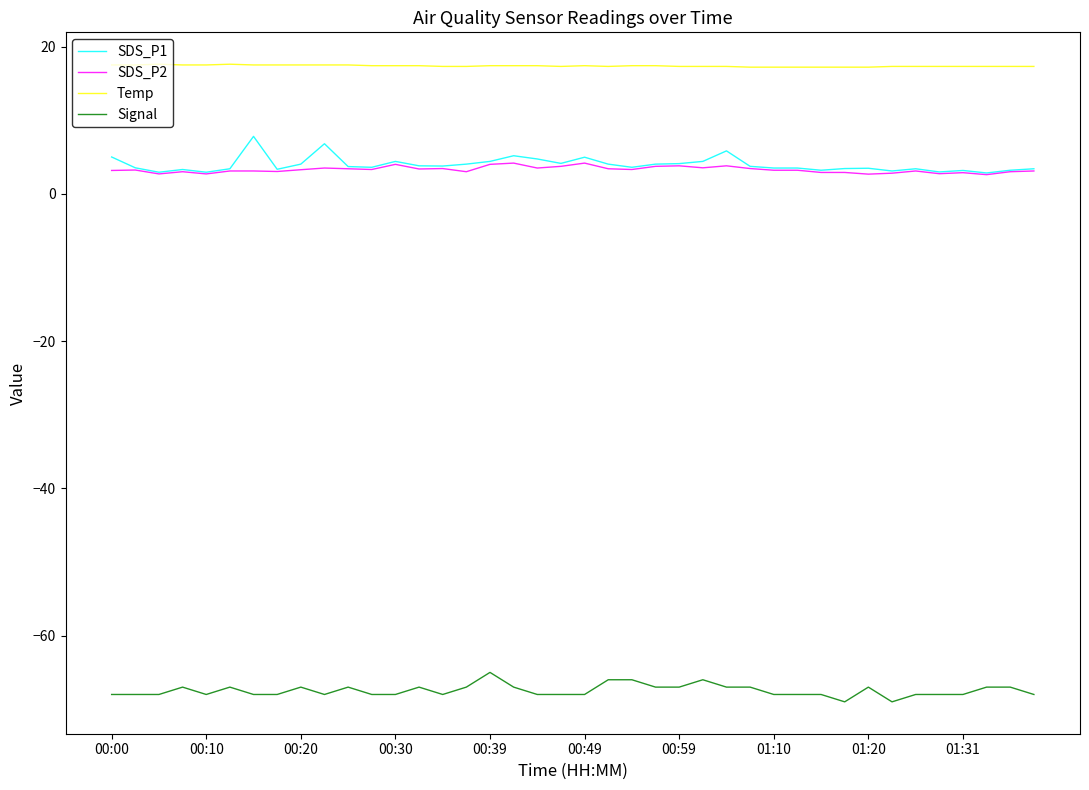

What is the maximum value for Temp?

17.6